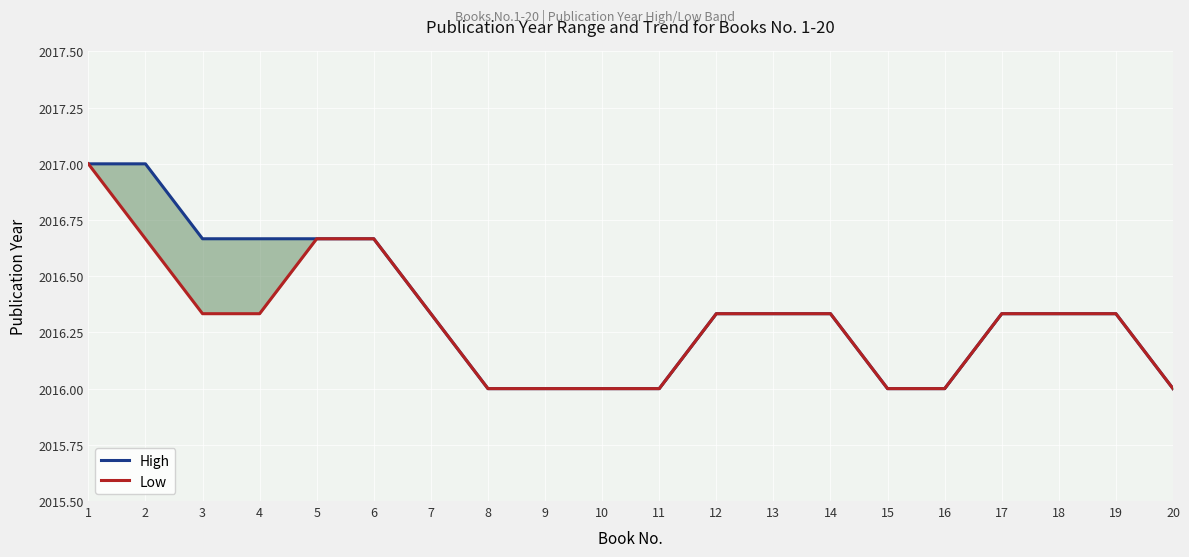

What is the sum of all High values?

40327.0